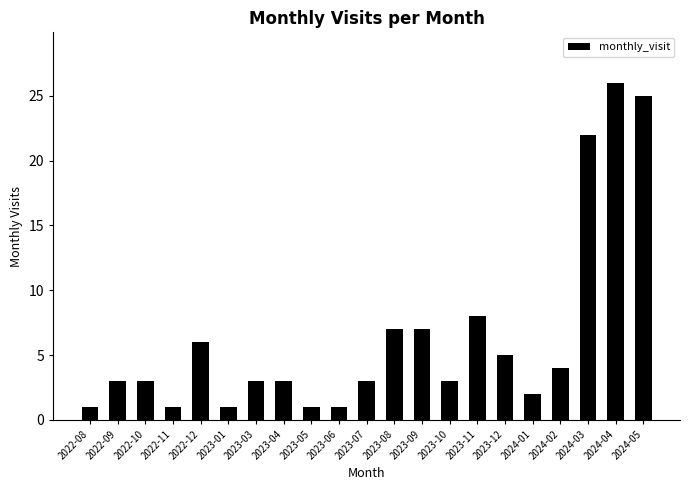

The value at 2023-03 is 3. True or false?

True